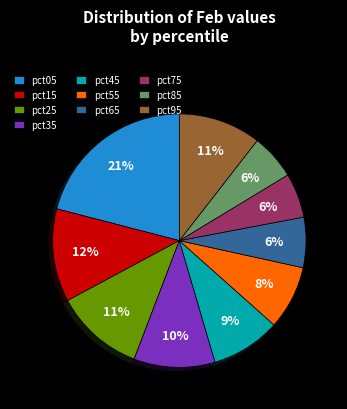

How many segments does this pie chart have?

10